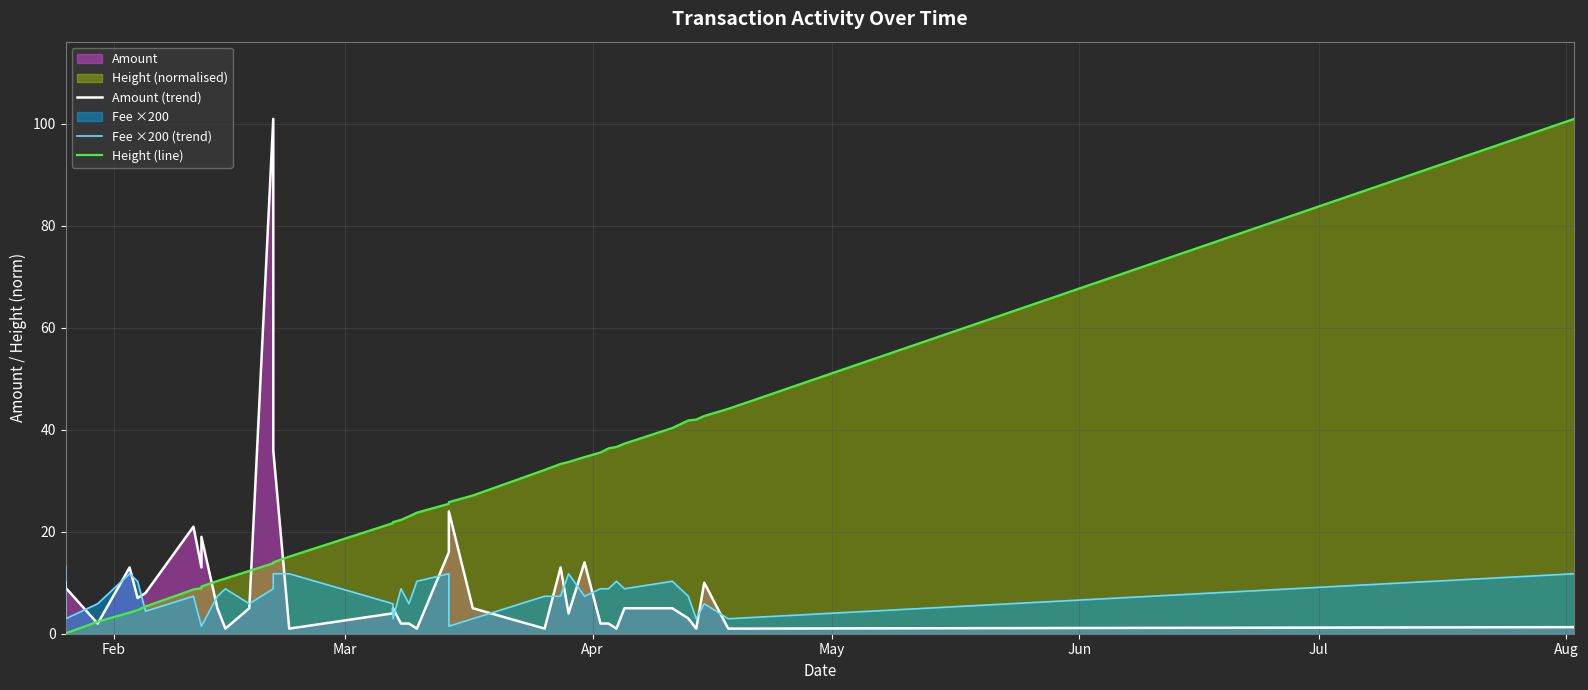

What is the sum of all Amount (trend) values?

373.3